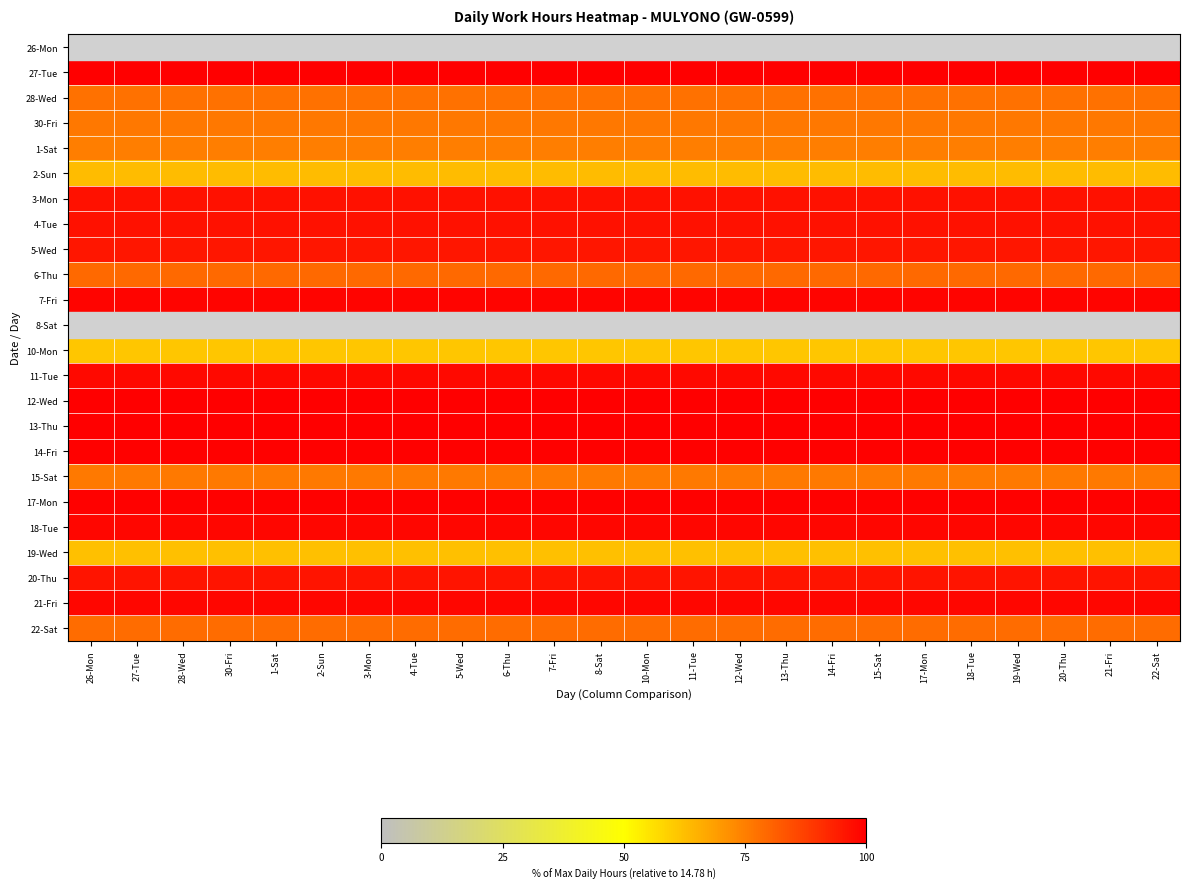

Rank the series by their maximum value, from lowest to highest.

26-Mon, 8-Sat, 10-Mon, 19-Wed, 2-Sun, 1-Sat, 15-Sat, 30-Fri, 28-Wed, 22-Sat, 6-Thu, 5-Wed, 20-Thu, 3-Mon, 4-Tue, 11-Tue, 21-Fri, 18-Tue, 7-Fri, 17-Mon, 14-Fri, 13-Thu, 27-Tue, 12-Wed